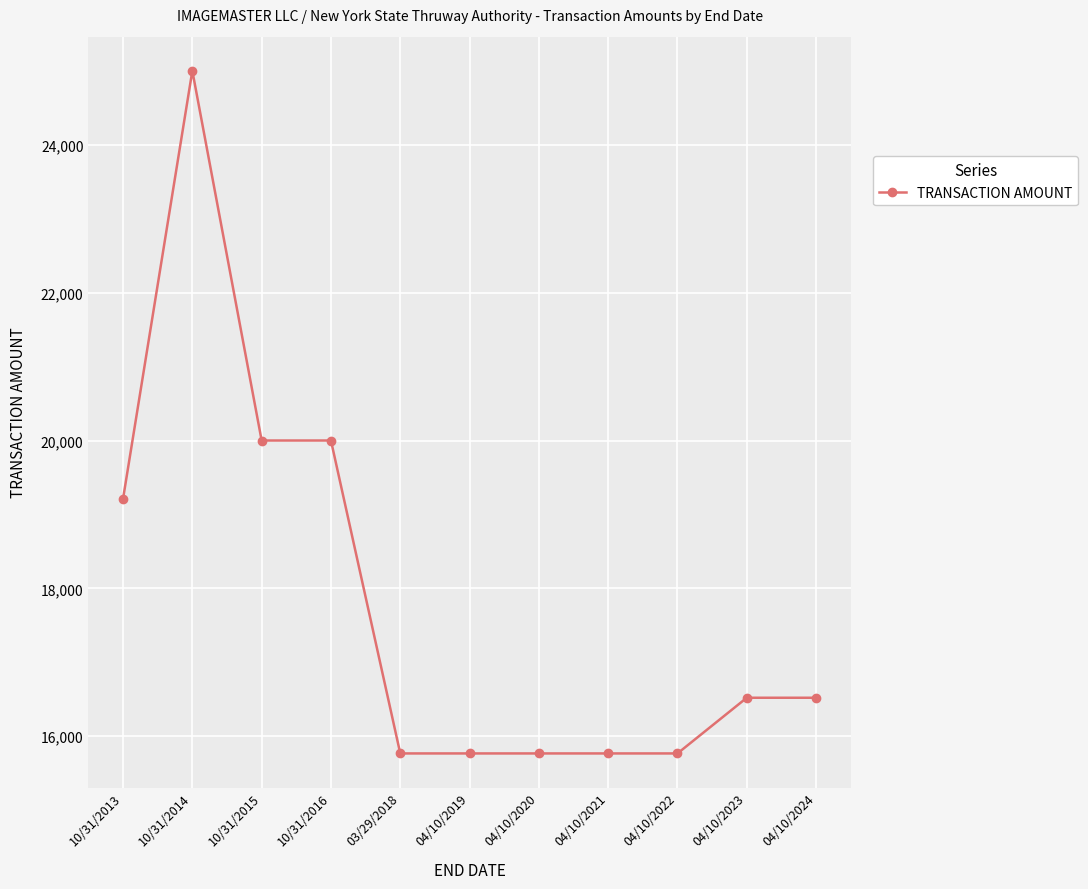

At which category does the data reach its first local peak?

10/31/2014